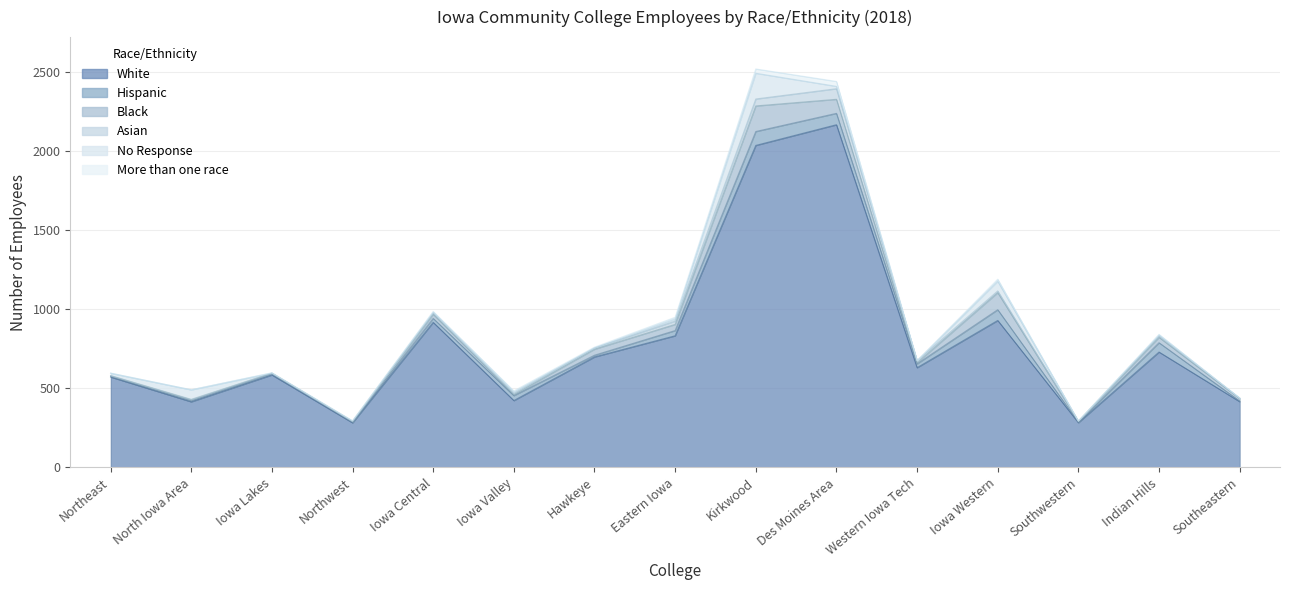

Reading left to right, what are all the values shown in this chart?

White: 571	414	584	281	917	422	698	832	2037	2168	630	929	282	729	415
Hispanic: 4	6	8	5	25	31	11	33	88	72	24	68	3	59	4
Black: 4	7	3	2	26	6	38	39	162	89	7	108	4	34	15
Asian: 1	3	1	2	8	8	8	21	44	67	13	11	3	8	3
No Response: 15	60	0	3	5	8	0	13	163	15	0	61	0	6	1
More than one race: 1	0	2	1	5	8	5	11	27	31	1	13	0	5	0